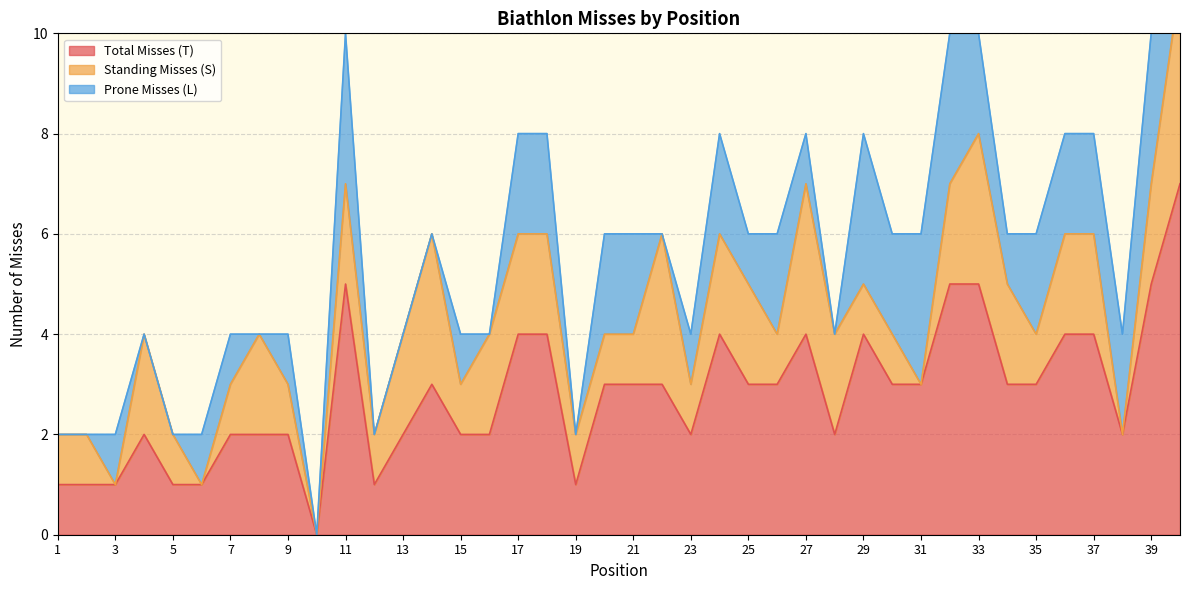

How many values in the Total Misses (T) series exceed 3?

12